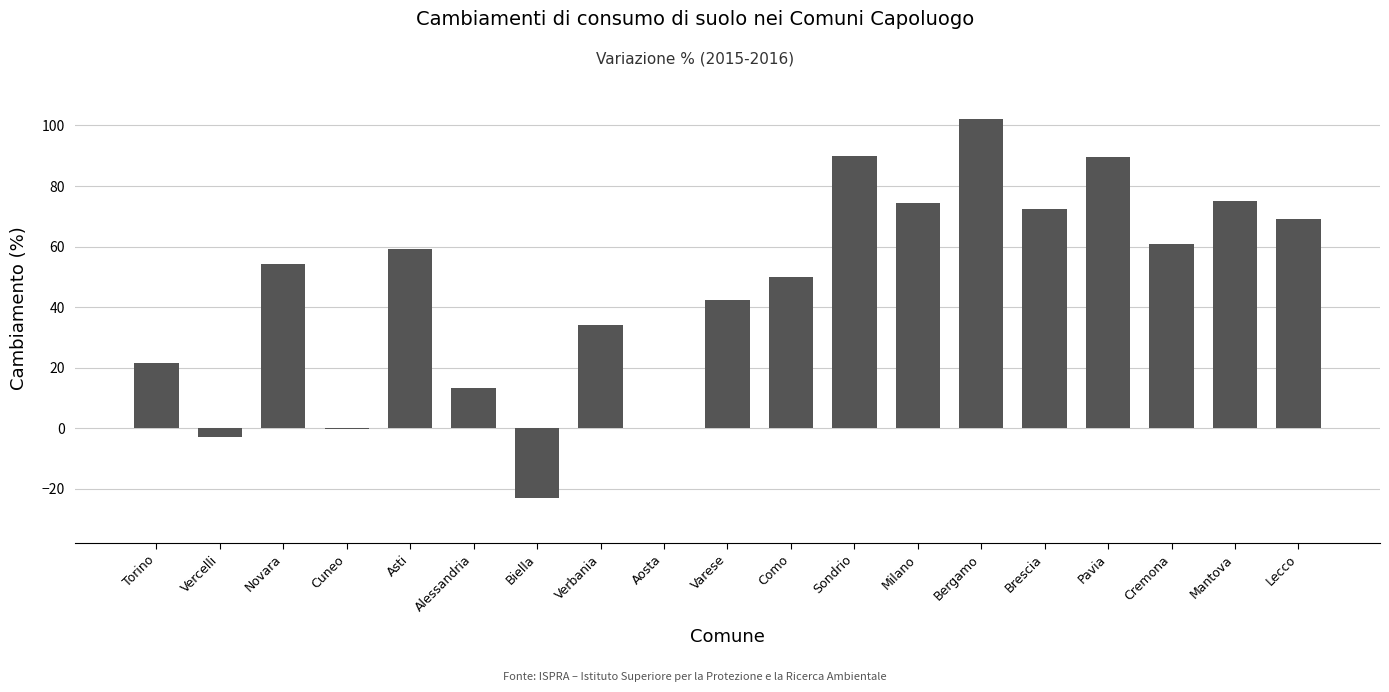

What is the ratio of the value at Milano to the value at Como?

1.5